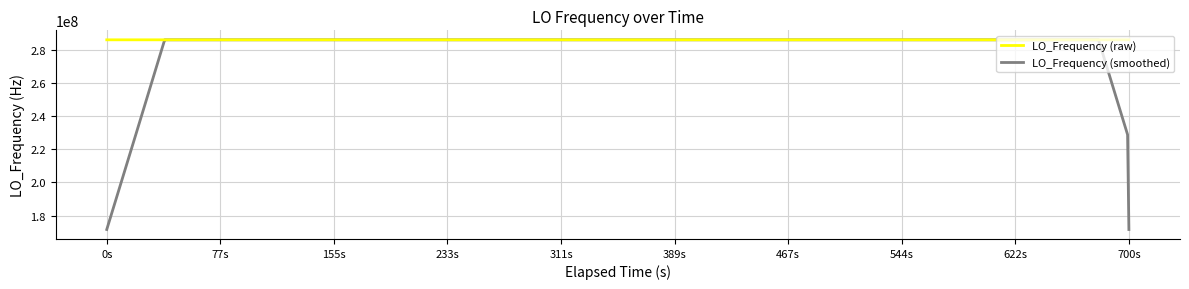

Rank the series by their average value, from highest to lowest.

LO_Frequency (raw), LO_Frequency (smoothed)